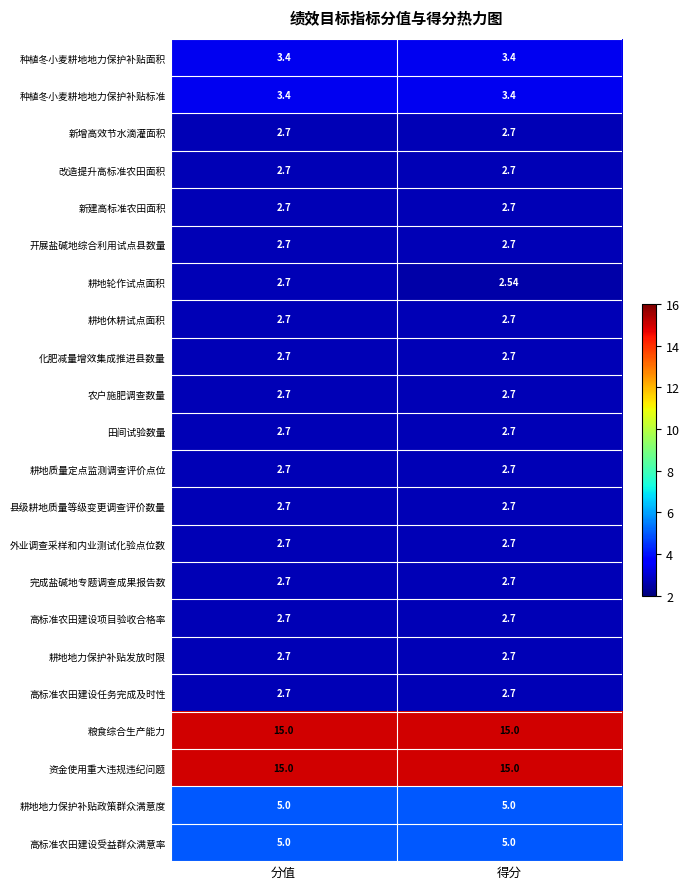

Is the value of 种植冬小麦耕地地力保护补贴面积 at 得分 greater than the value of 耕地地力保护补贴发放时限 at 分值?

Yes